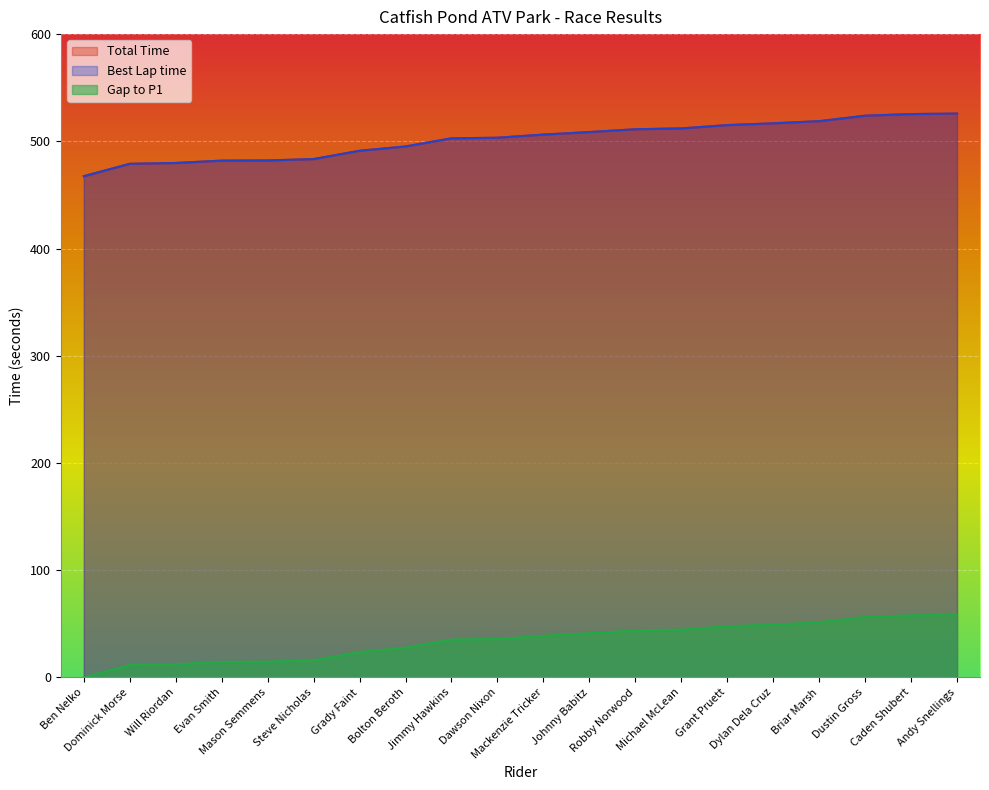

How many data points in Total Time are less than 506?

10